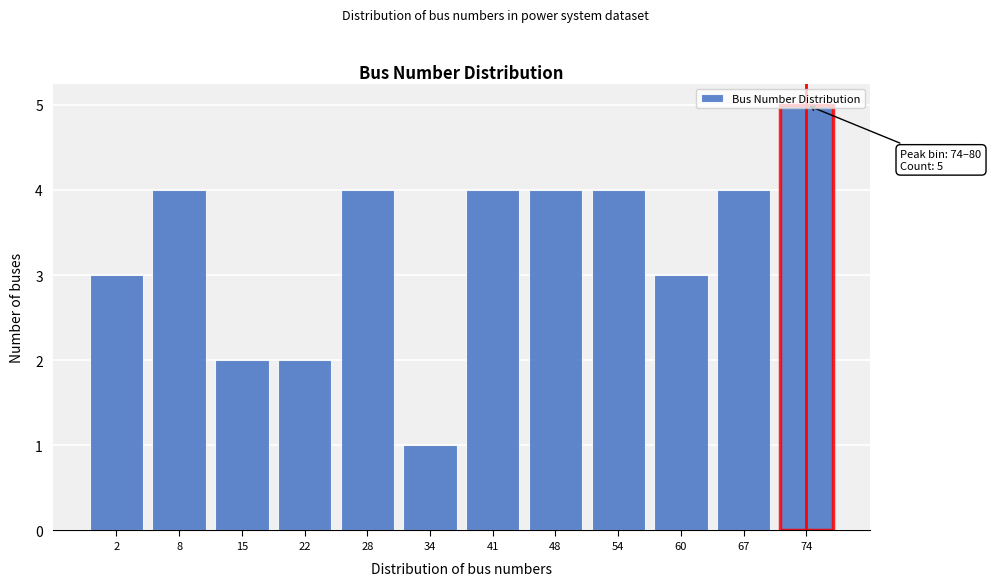

The value at 41 is 4. True or false?

True